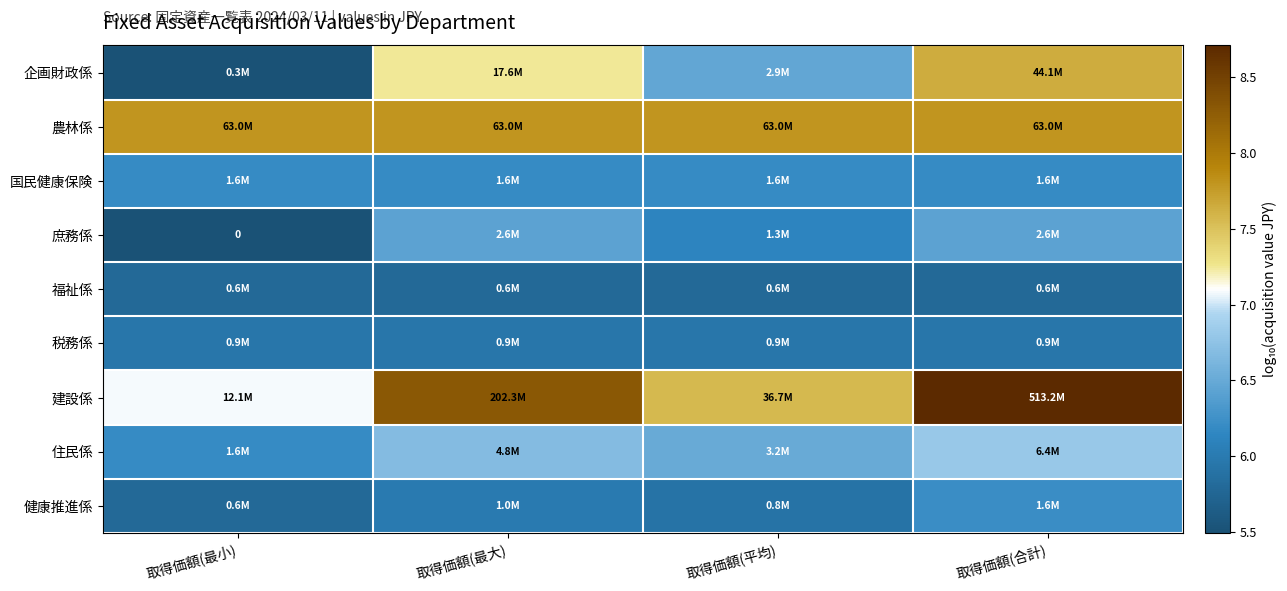

Which series has the largest total across all categories?

建設係